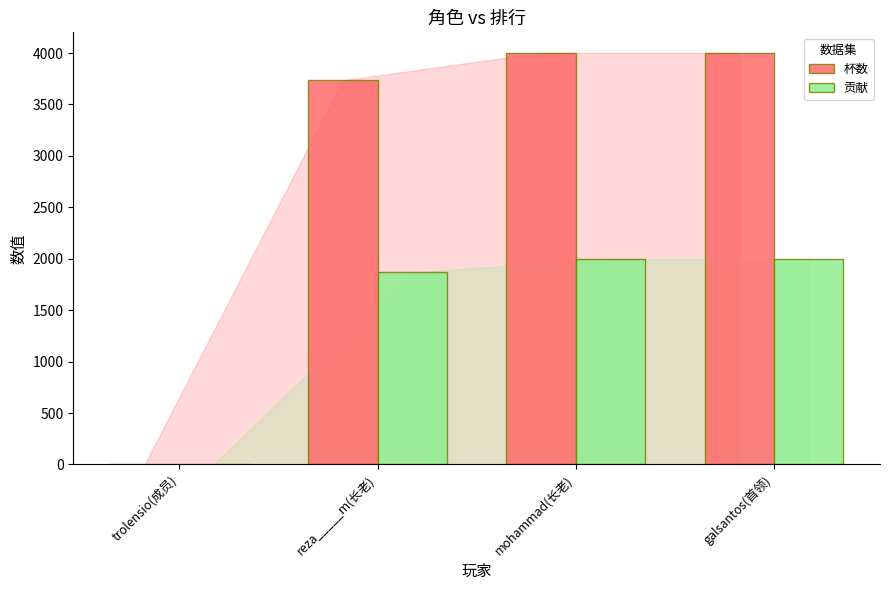

The value of 杯数 at galsantos(首领) is 1643. True or false?

False